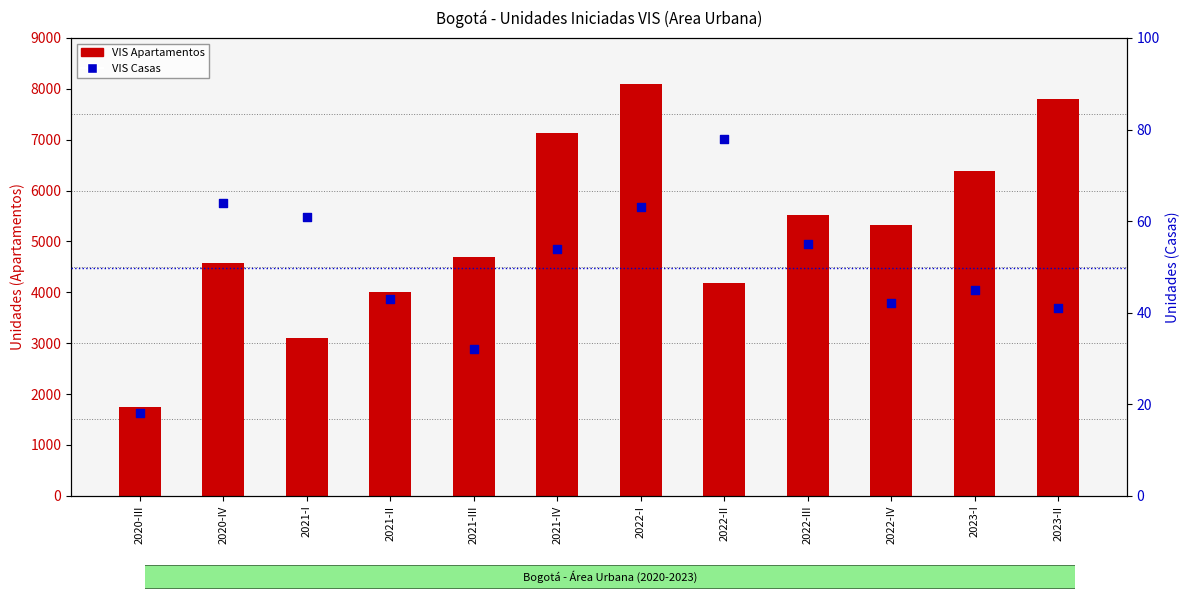

Is the value of VIS Casas at 2022-II greater than the value of VIS Apartamentos at 2022-I?

No